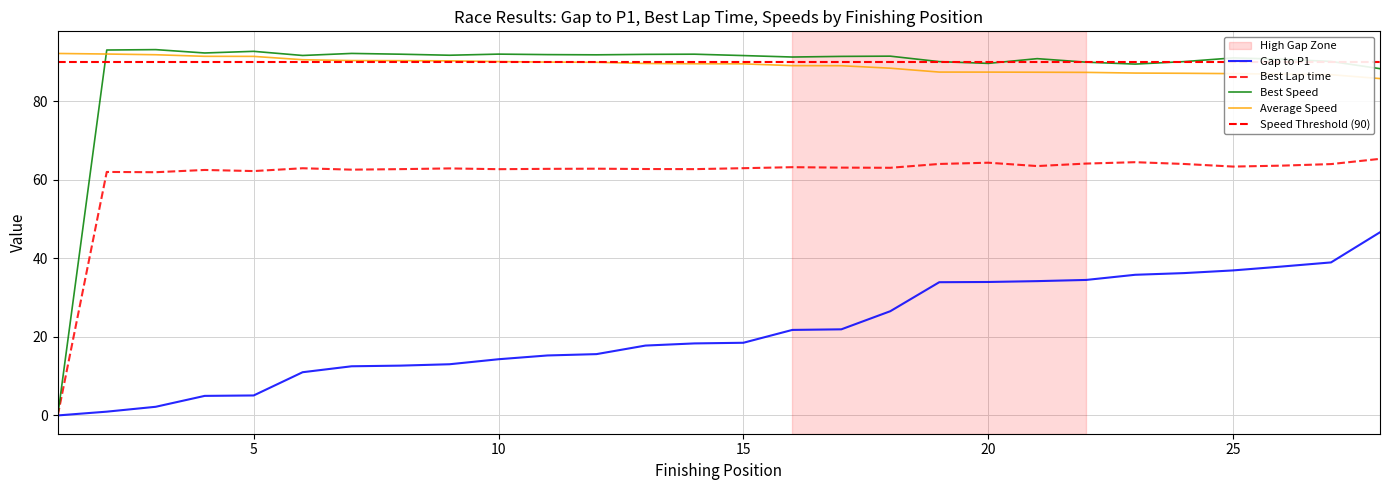

The Gap to P1 series shows 25.9 at 11. True or false?

False